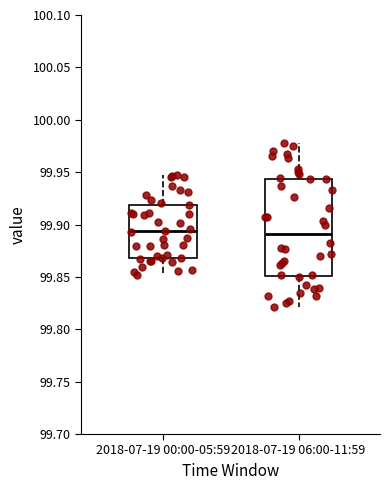

Reading left to right, transcribe this box plot: for each box, give where its median line is, the range the box spans, and where its two whiskers end, as read against the y-axis. The values are not printed on the chart, so give them approximately, as read against the axis.

2018-07-19 00:00-05:59: median 99.895, box 99.870 to 99.920, whiskers 99.850 to 99.945
2018-07-19 06:00-11:59: median 99.890, box 99.850 to 99.945, whiskers 99.820 to 99.980